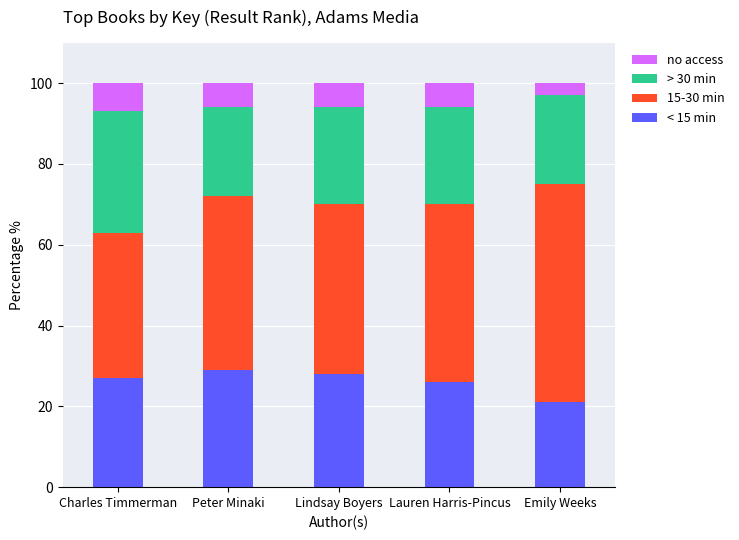

What is the difference between the second highest and minimum values in the < 15 min series?

7